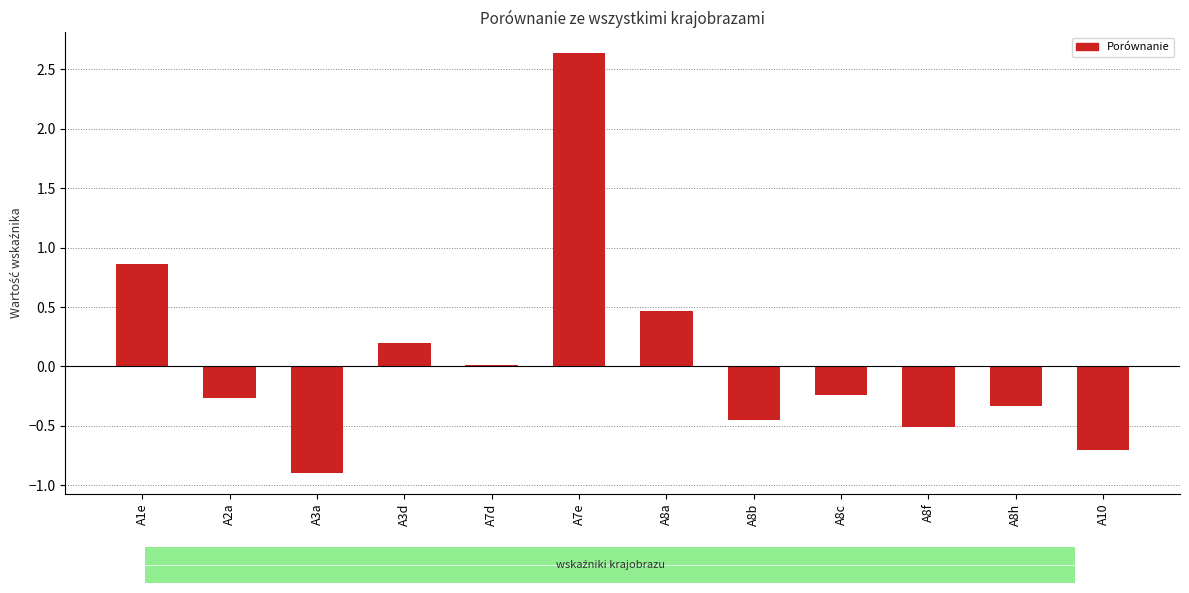

What is the sum of all values?

0.8